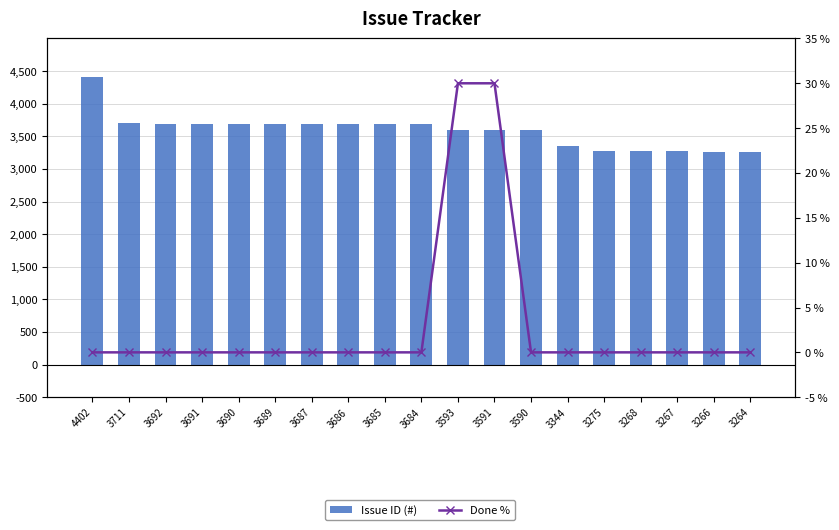

What is the sum of the Issue ID (#) values at 3275 and 3690?

6965